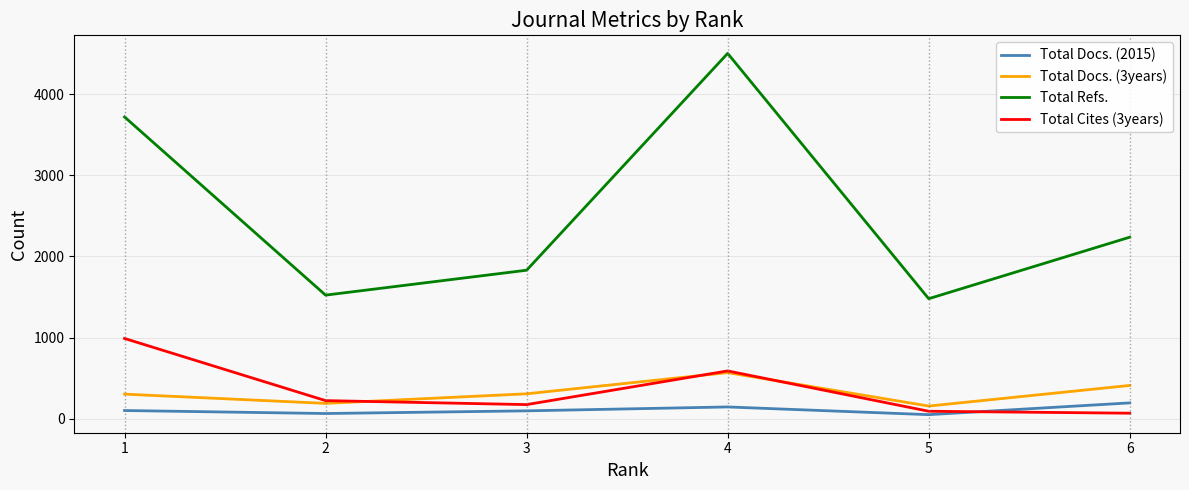

Which series has the widest spread of values?

Total Refs.